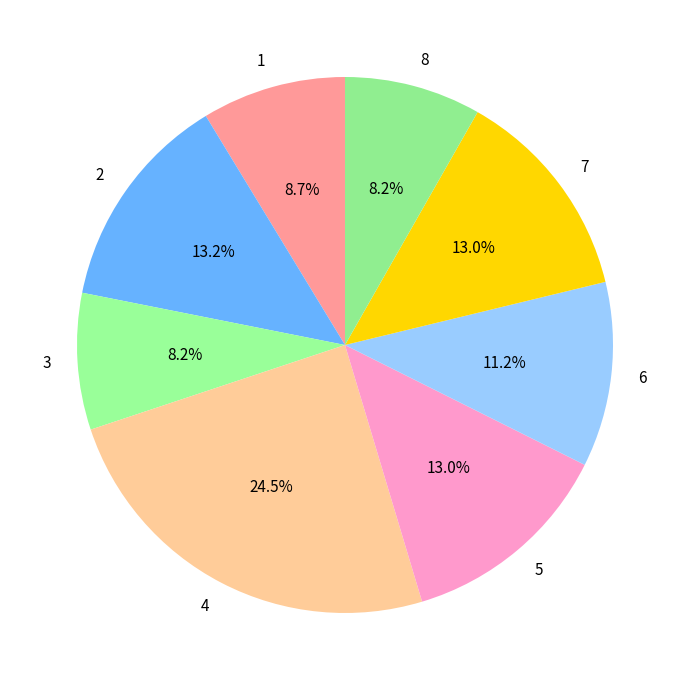

Does 5 account for over 50% of the chart?

No